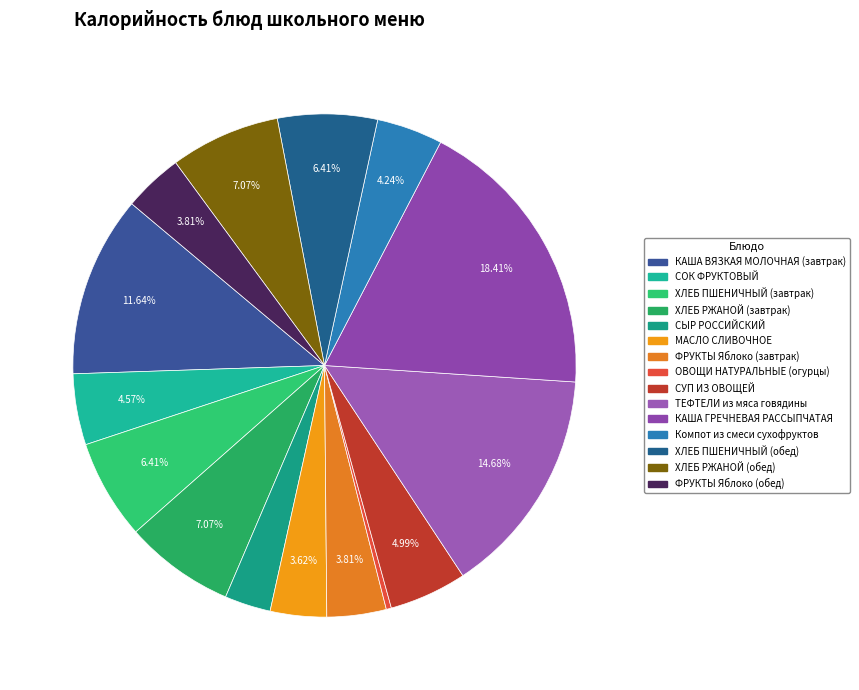

How many segments does this pie chart have?

15